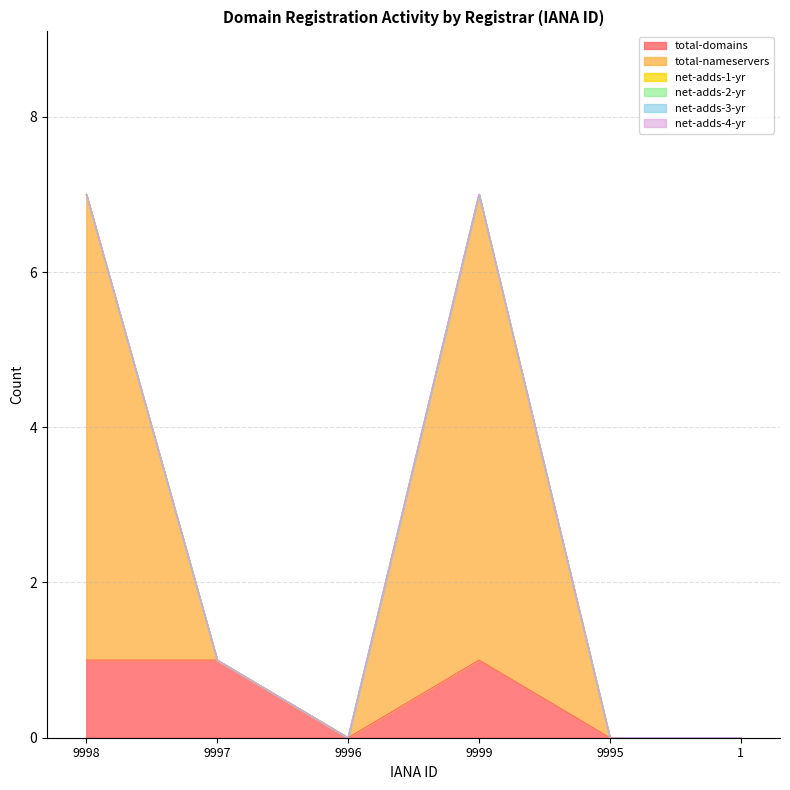

Which series has the largest range (max minus min)?

total-nameservers